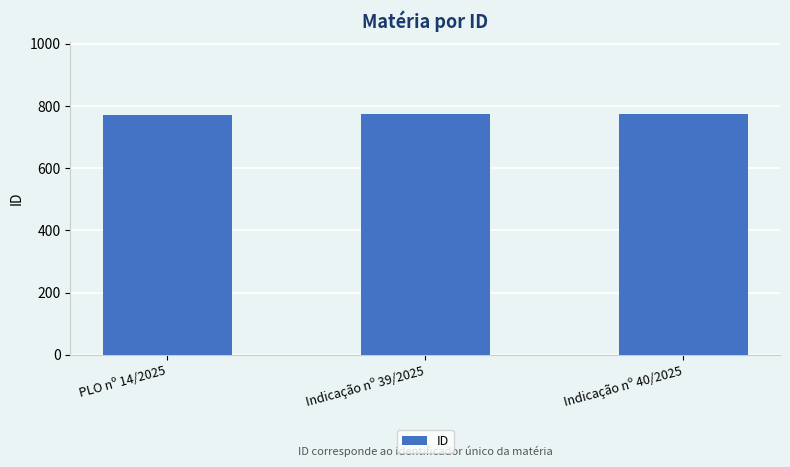

Does the chart contain stacked bars?

No